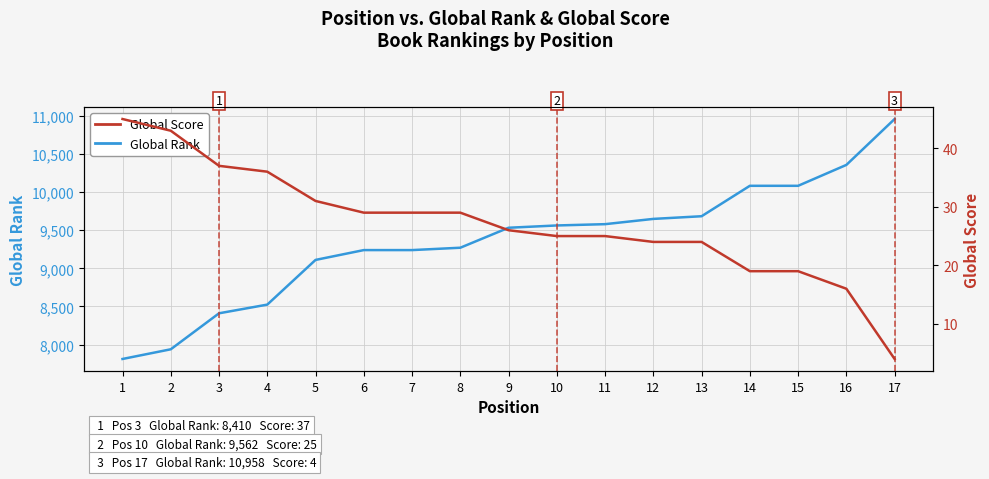

Which has a higher value, 5 or 8?

8